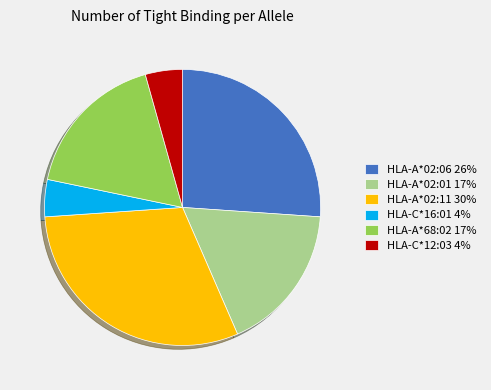

Do HLA-A*68:02 17% and HLA-A*02:01 17% together represent more than half of the pie?

No